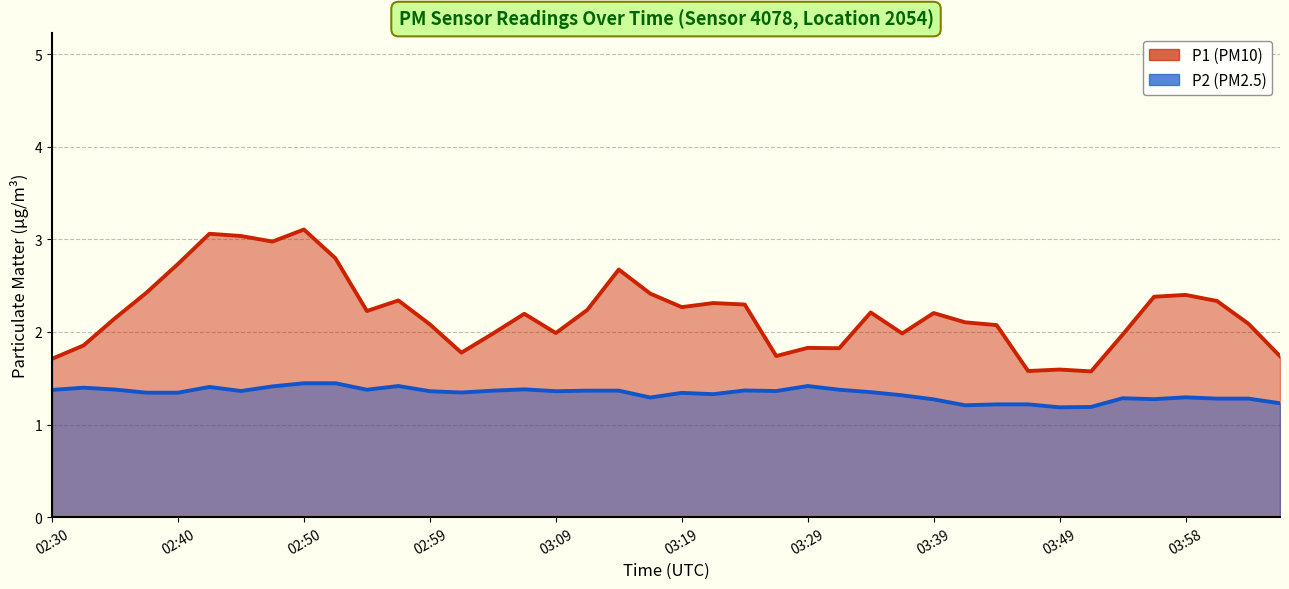

Does the chart have visible grid lines?

Yes